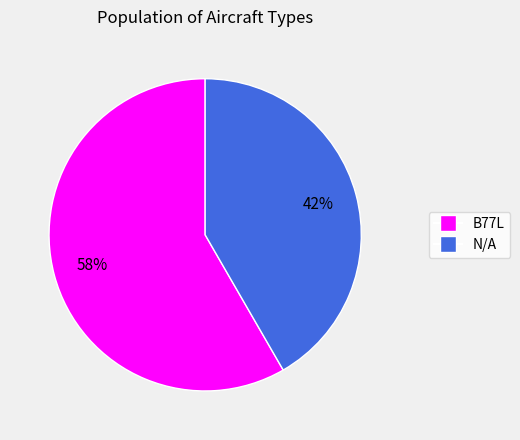

To the nearest percent, what percentage of the pie is B77L?

58%